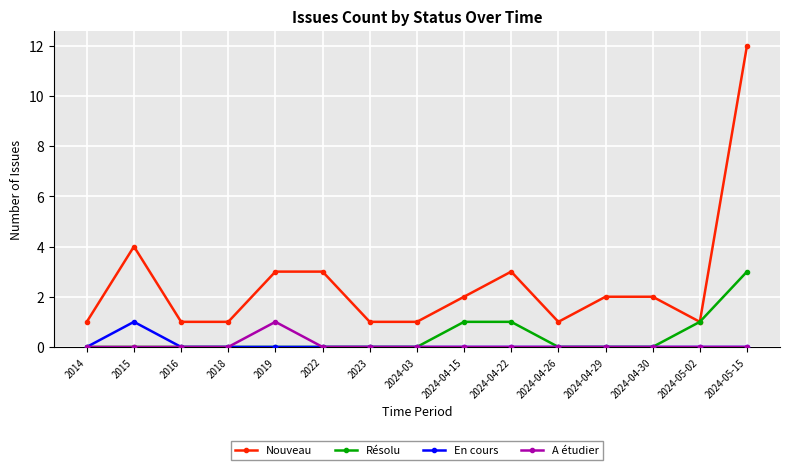

In A étudier, how many points are higher than both neighbors (excluding endpoints)?

1